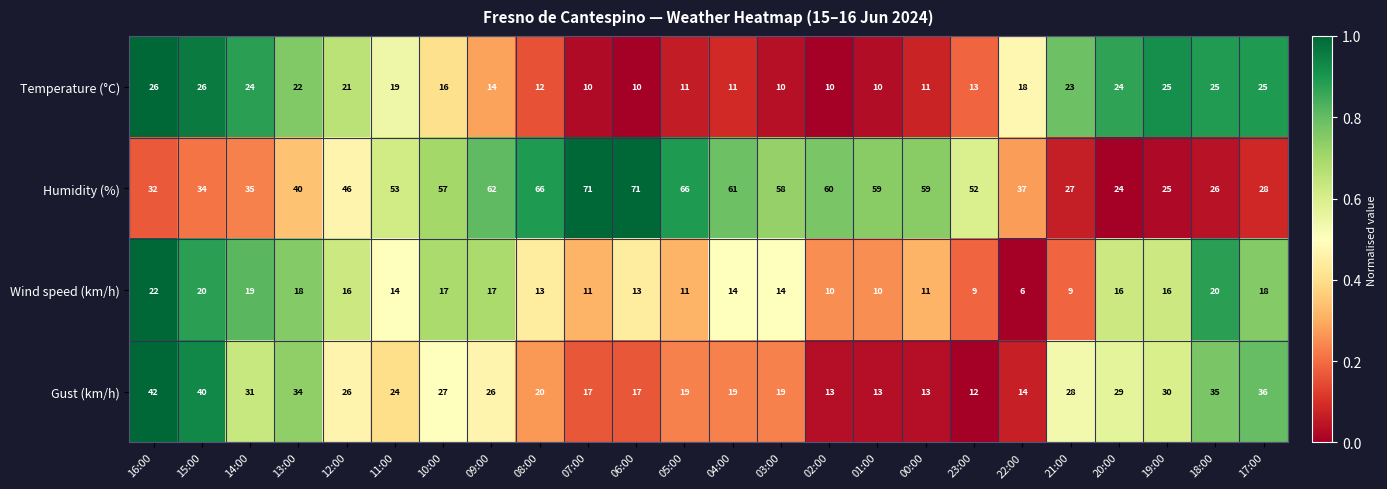

What is the difference between the Humidity (%) values at 12:00 and 09:00?

16